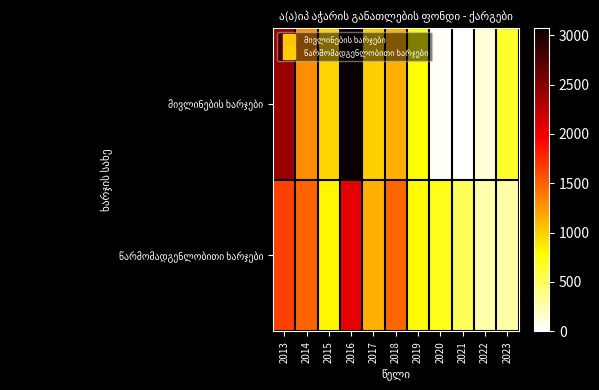

At which category is the sum across all series the highest?

2016